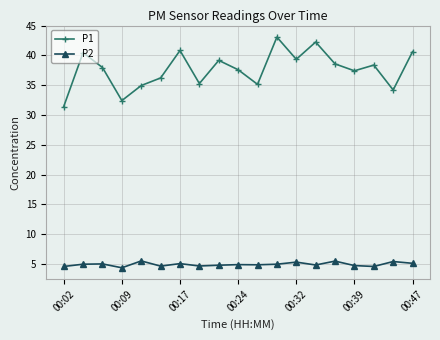

What is the value of the P2 point at the 8th from the left?

4.7